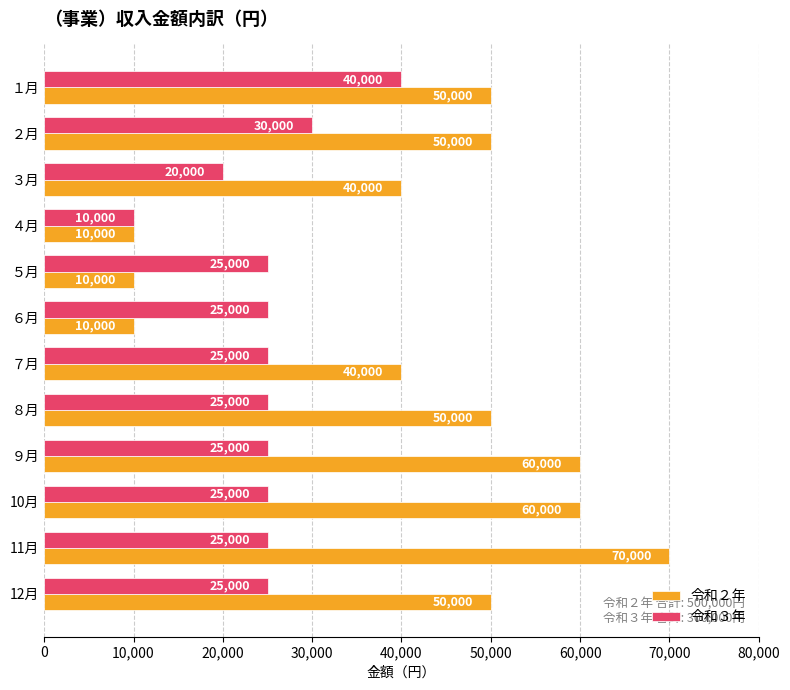

Is it true that 令和２年 equals 60000 at ９月?

True